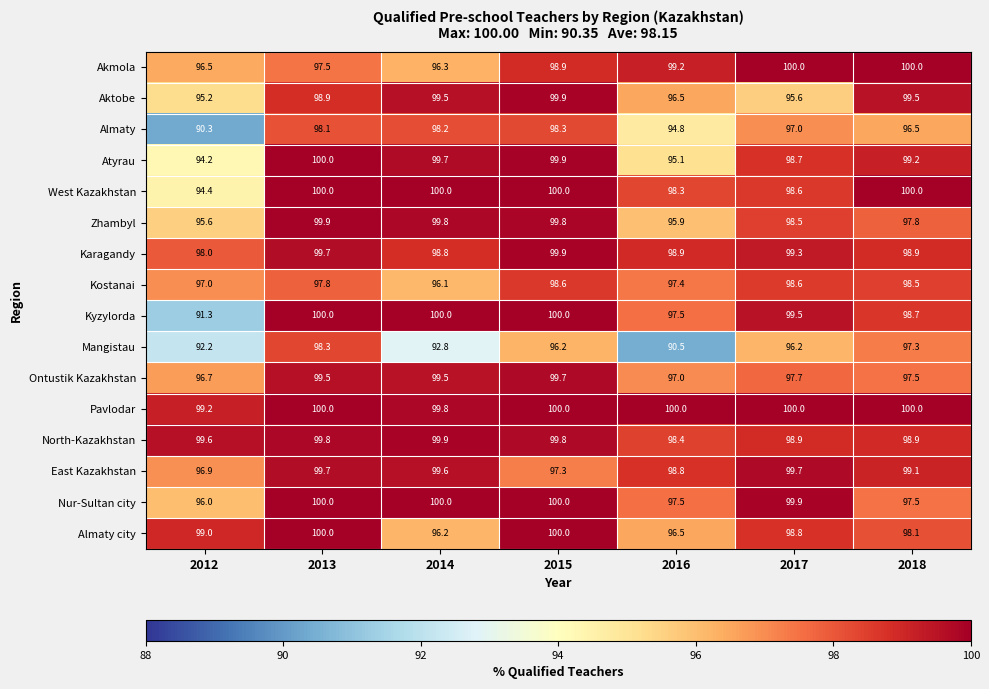

What is the sum of all Atyrau values?

686.8